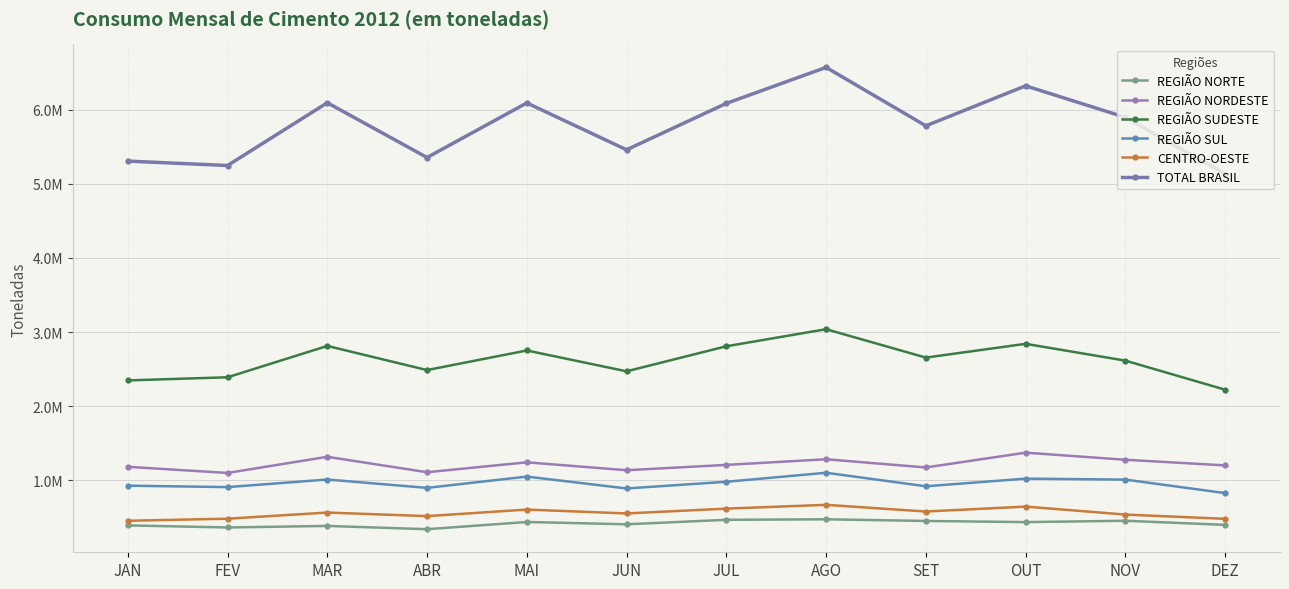

What is the label of the 8th point from the left?

AGO